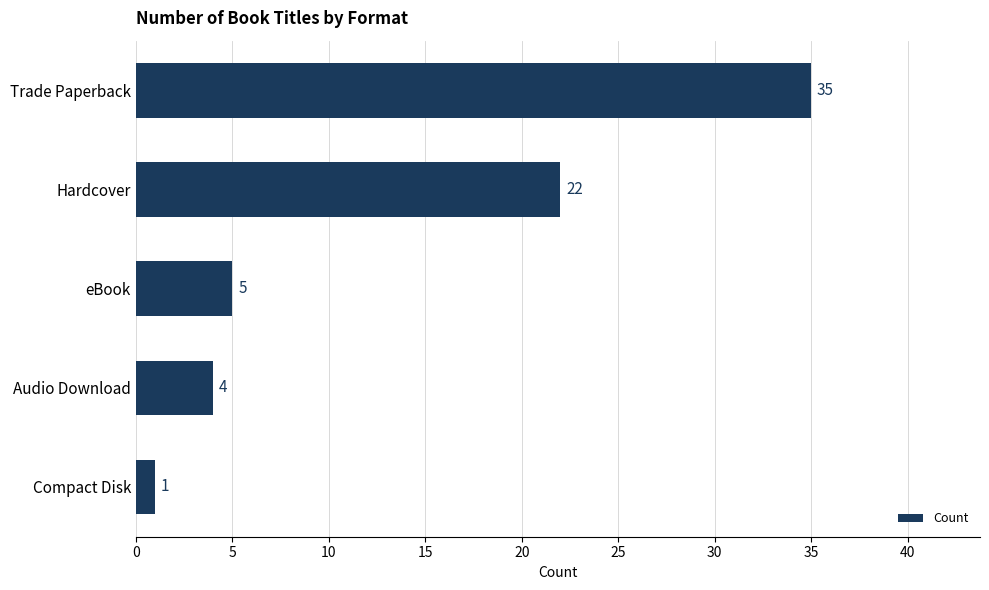

Rank the categories by value from highest to lowest.

Trade Paperback, Hardcover, eBook, Audio Download, Compact Disk